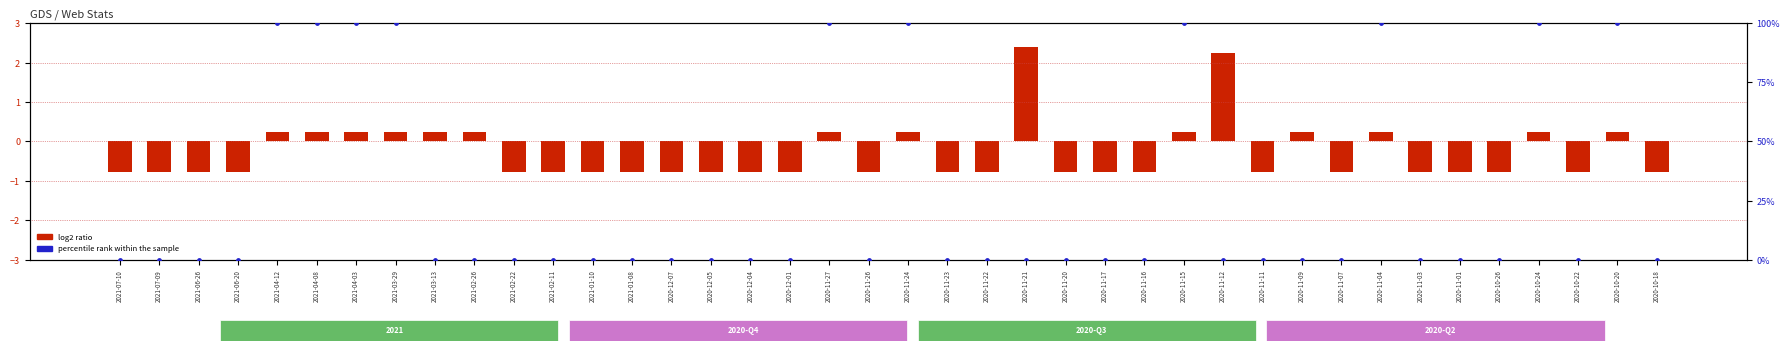

Which series contains the lowest Y value?

log2 ratio